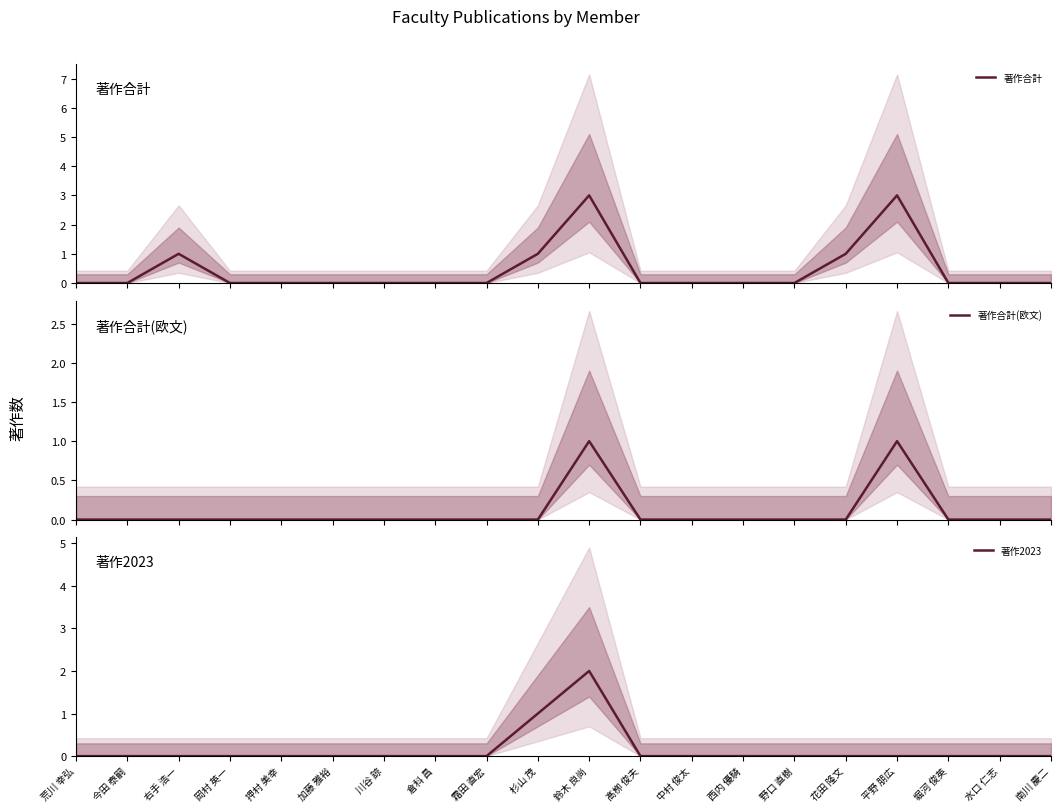

Where is the first local maximum for 著作2023?

鈴木 良尚